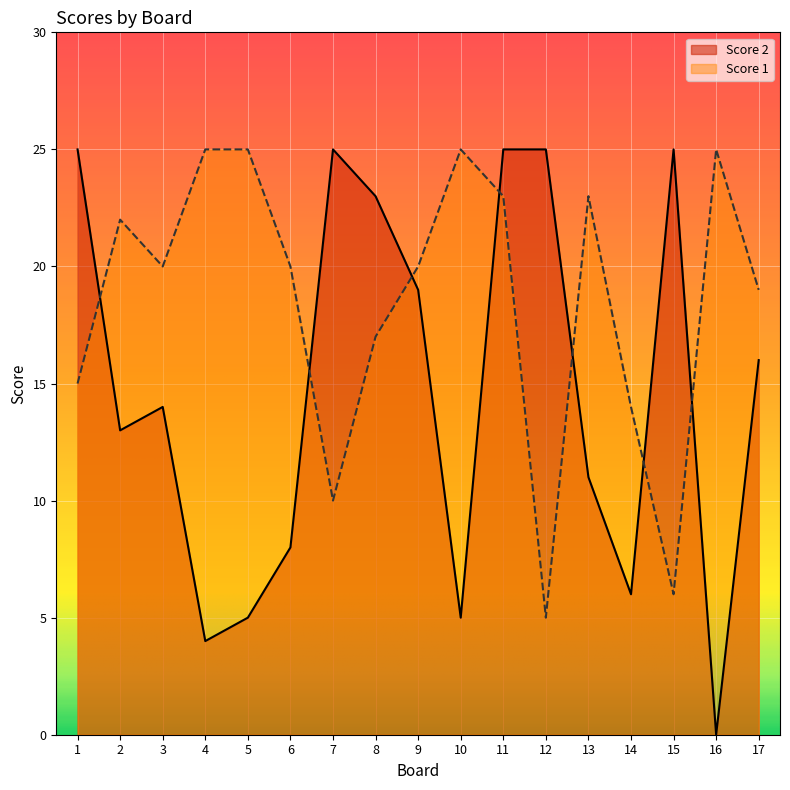

What value does the Score 1 series have at 5, to the nearest 10?

20